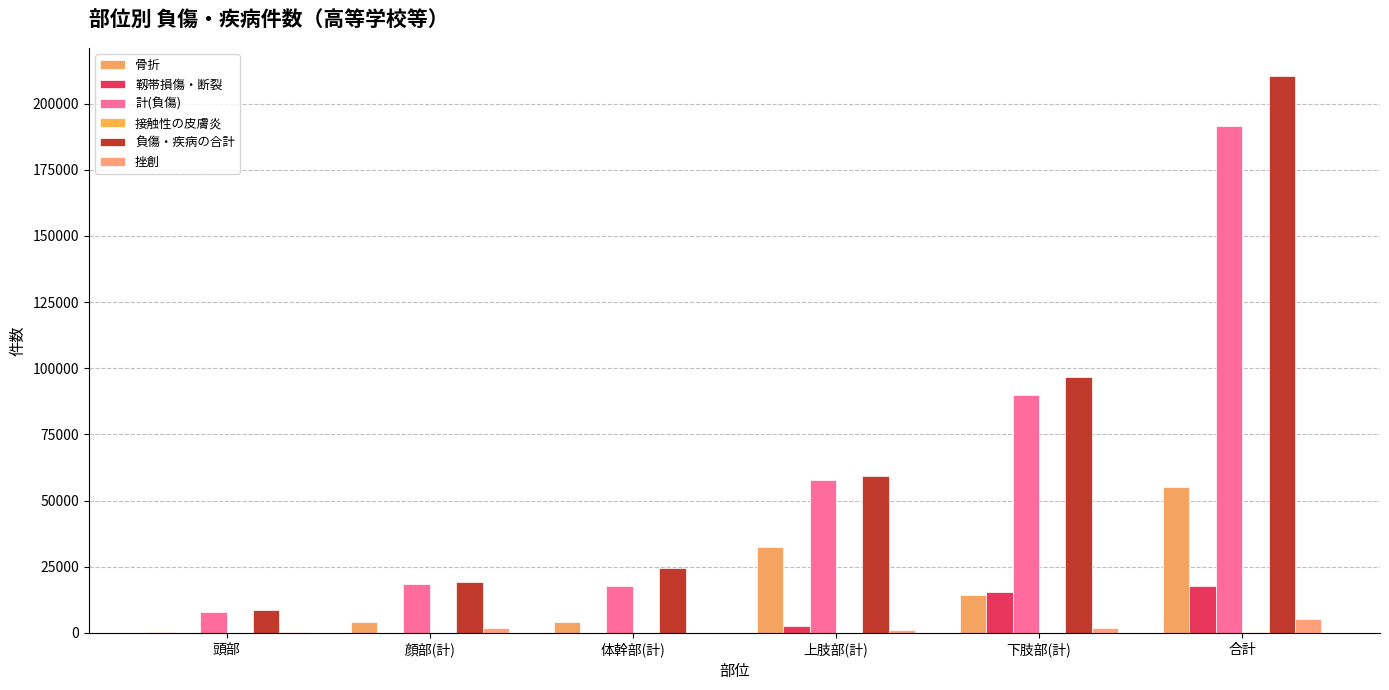

At which label does 骨折 first exceed 14245?

上肢部(計)